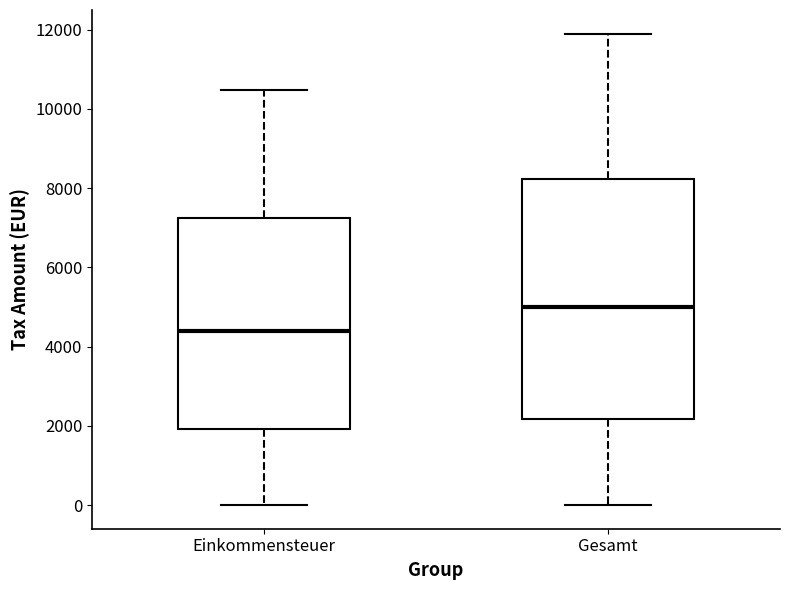

Reading left to right, read every box against the y-axis: the position of its median line, the range the box covers, and the ends of its whiskers. The values are not printed on the chart, so give them approximately, as read against the axis.

Einkommensteuer: median 4400, box 2000 to 7200, whiskers 0 to 10400
Gesamt: median 5000, box 2200 to 8200, whiskers 0 to 12000